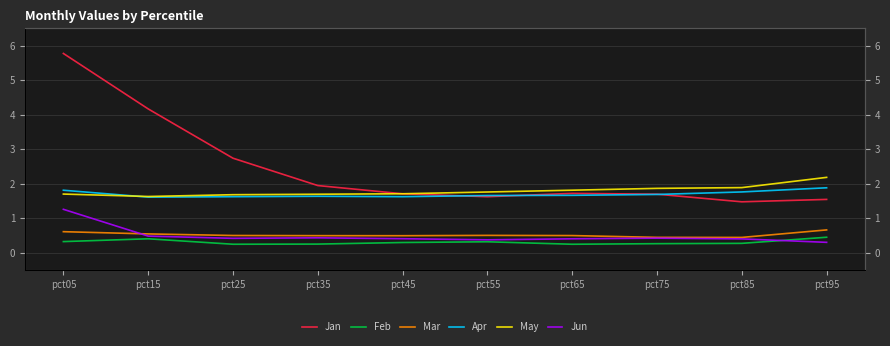

Is it true that Jan equals 1.5 at pct95?

True